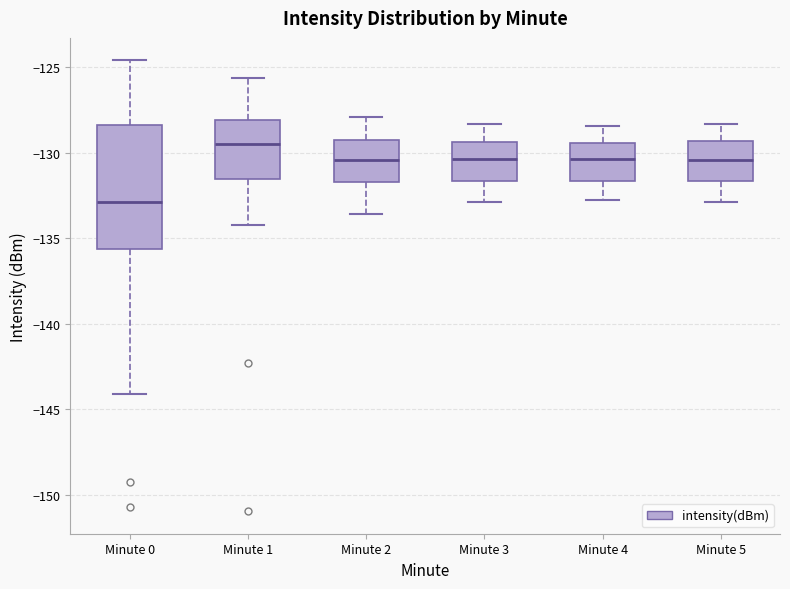

Reading left to right, transcribe this box plot: for each box, give where its median line is, the range the box spans, and where its two whiskers end, as read against the y-axis. The values are not printed on the chart, so give them approximately, as read against the axis.

Minute 0: median -133.0, box -135.5 to -128.5, whiskers -144.0 to -124.5
Minute 1: median -129.5, box -131.5 to -128.0, whiskers -134.0 to -125.5
Minute 2: median -130.5, box -131.5 to -129.5, whiskers -133.5 to -128.0
Minute 3: median -130.5, box -131.5 to -129.5, whiskers -133.0 to -128.5
Minute 4: median -130.5, box -131.5 to -129.5, whiskers -133.0 to -128.5
Minute 5: median -130.5, box -131.5 to -129.5, whiskers -133.0 to -128.5